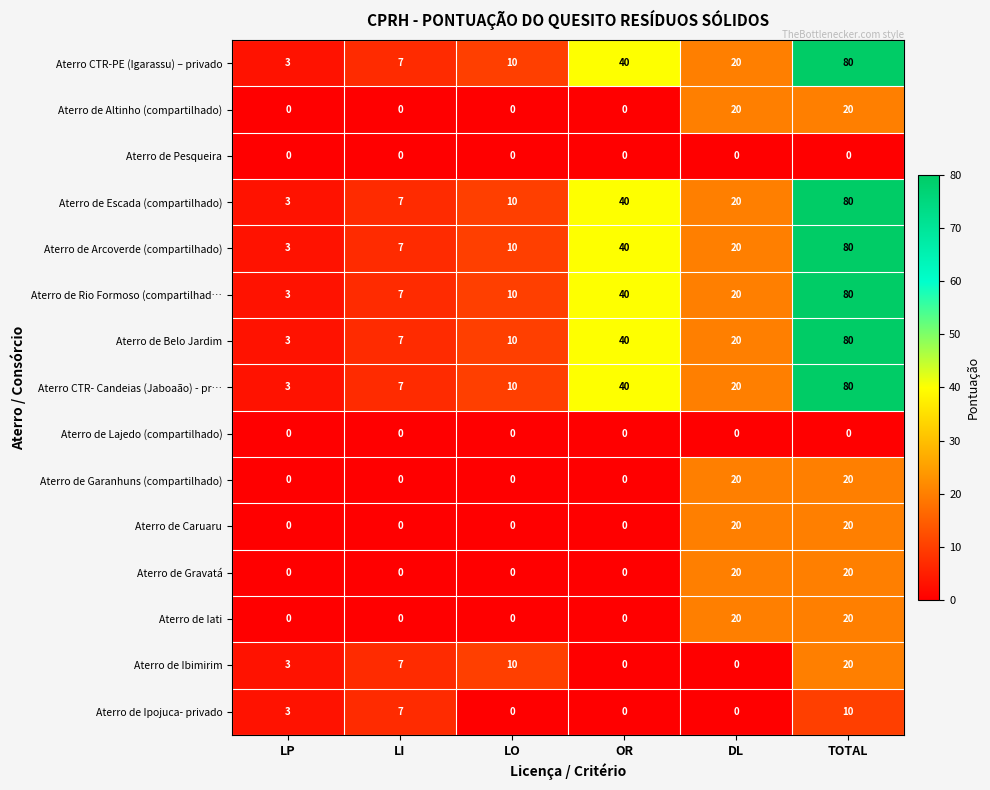

Where is Aterro de Ibimirim nearest to the value 10?

LO